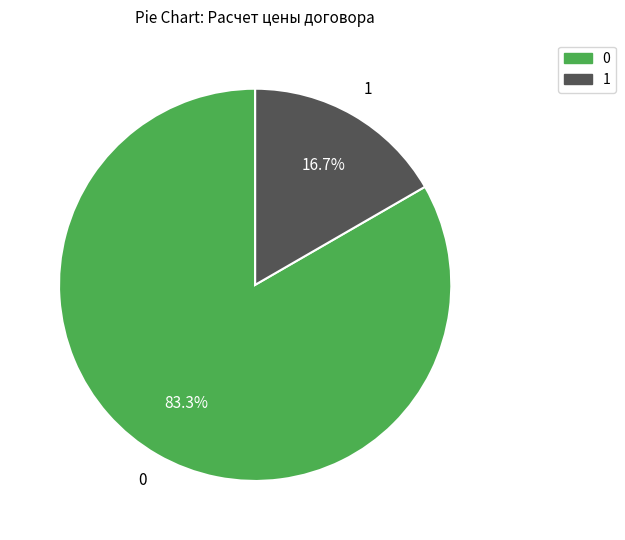

How many segments does this pie chart have?

2